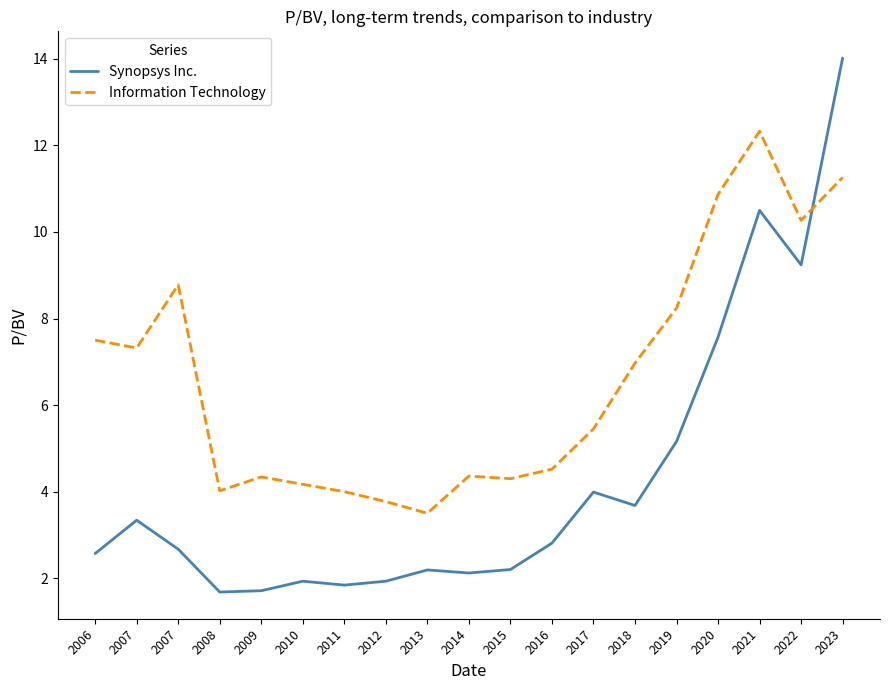

How many lines are shown in the chart?

2